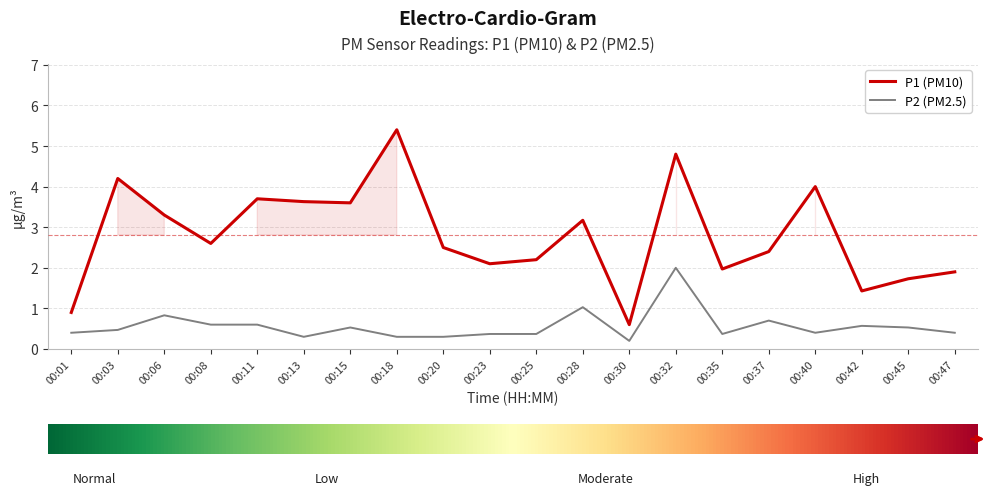

Is the value of P2 (PM2.5) at 00:01 greater than the value of P1 (PM10) at 00:18?

No